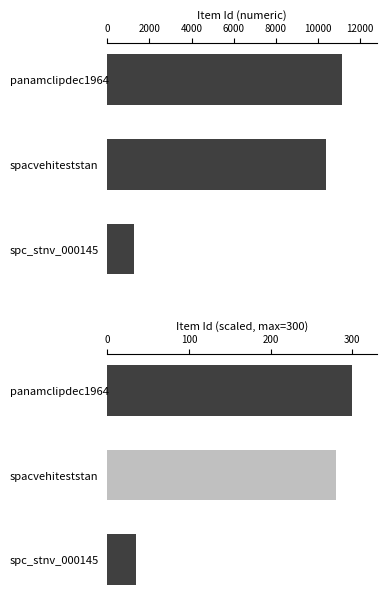

What is the total value across all series at panamclipdec1964?

11420.0